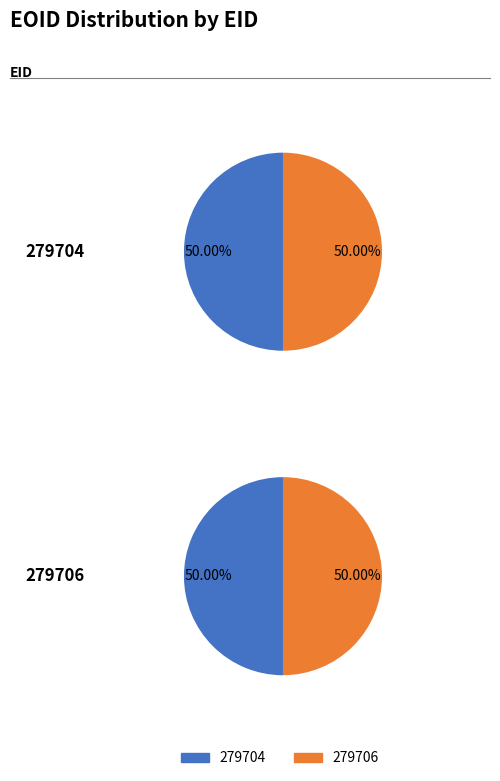

Rank the categories by value from lowest to highest.

279704, 279706